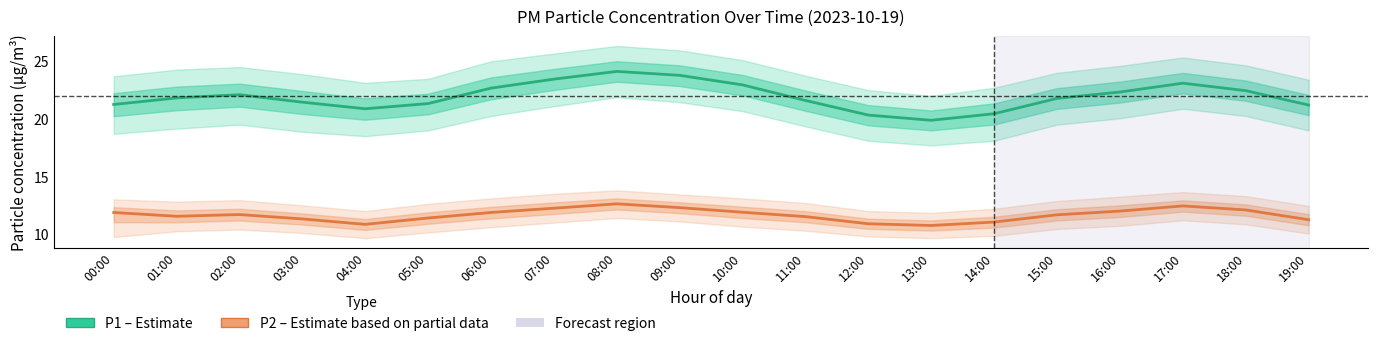

Where is P1 (PM10) nearest to the value 22?

02:00